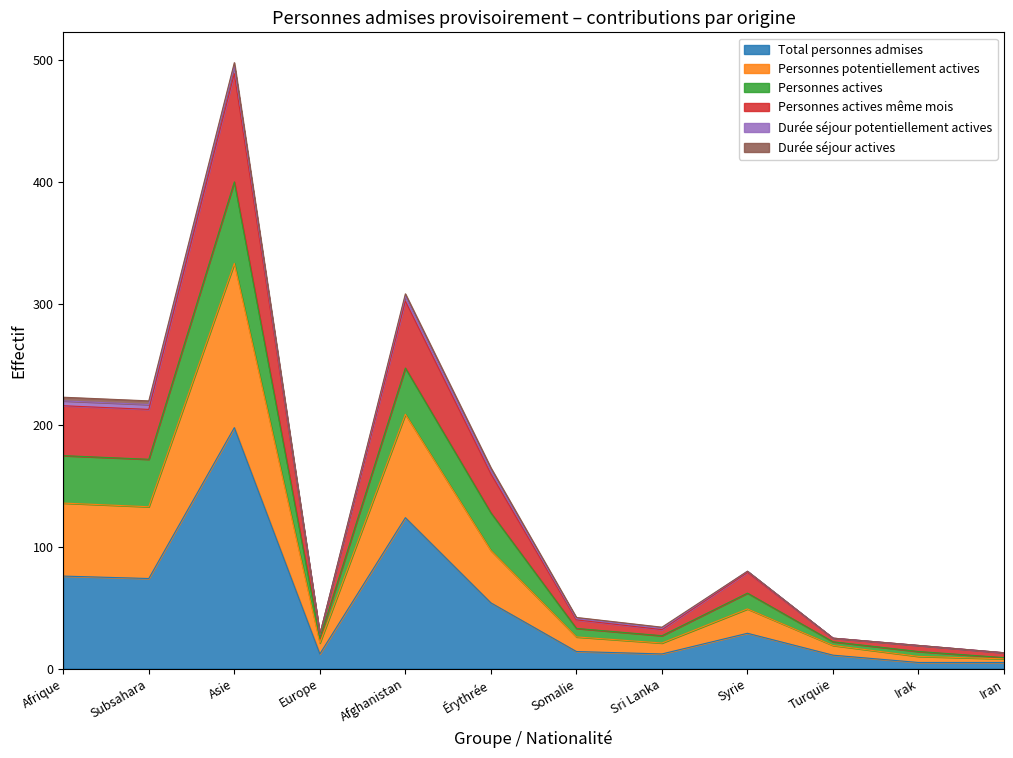

True or false: Total personnes admises has a value of 306 at Asie.

False